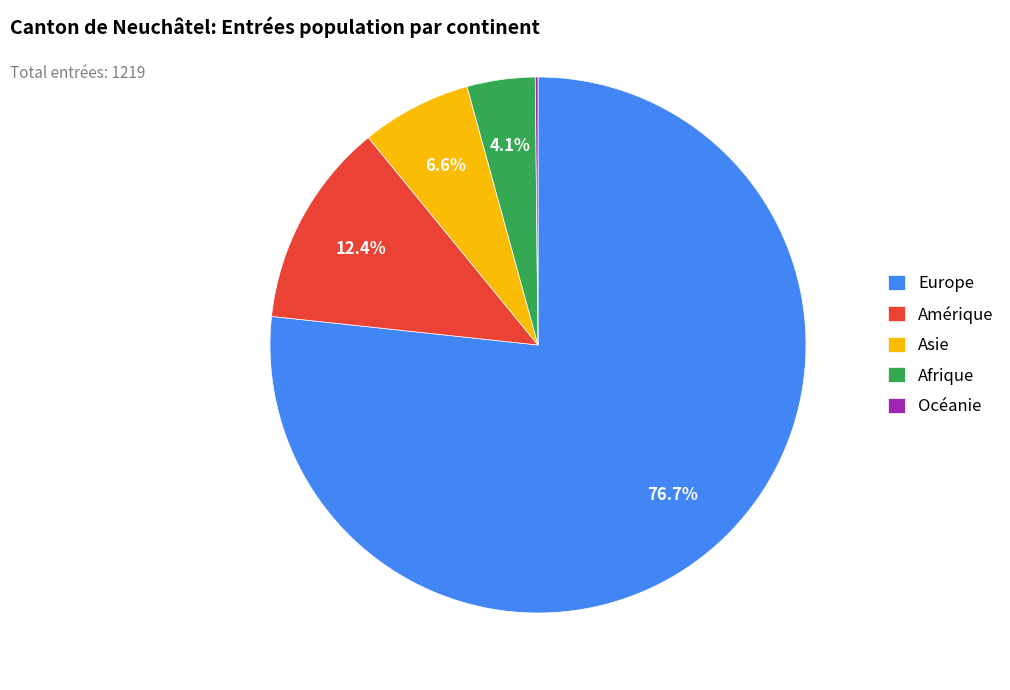

Which category has the biggest portion of the pie?

Europe